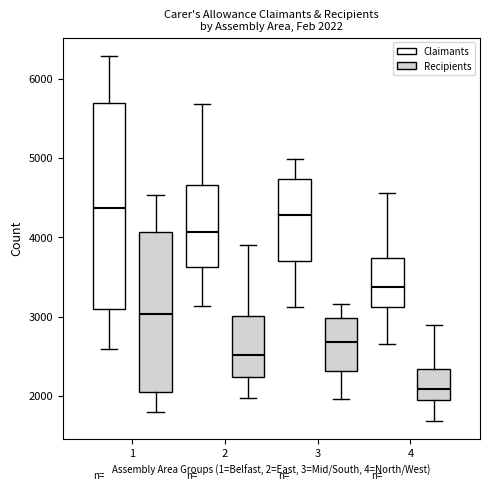

Which box's median line is the lowest?

4 (Recipients)